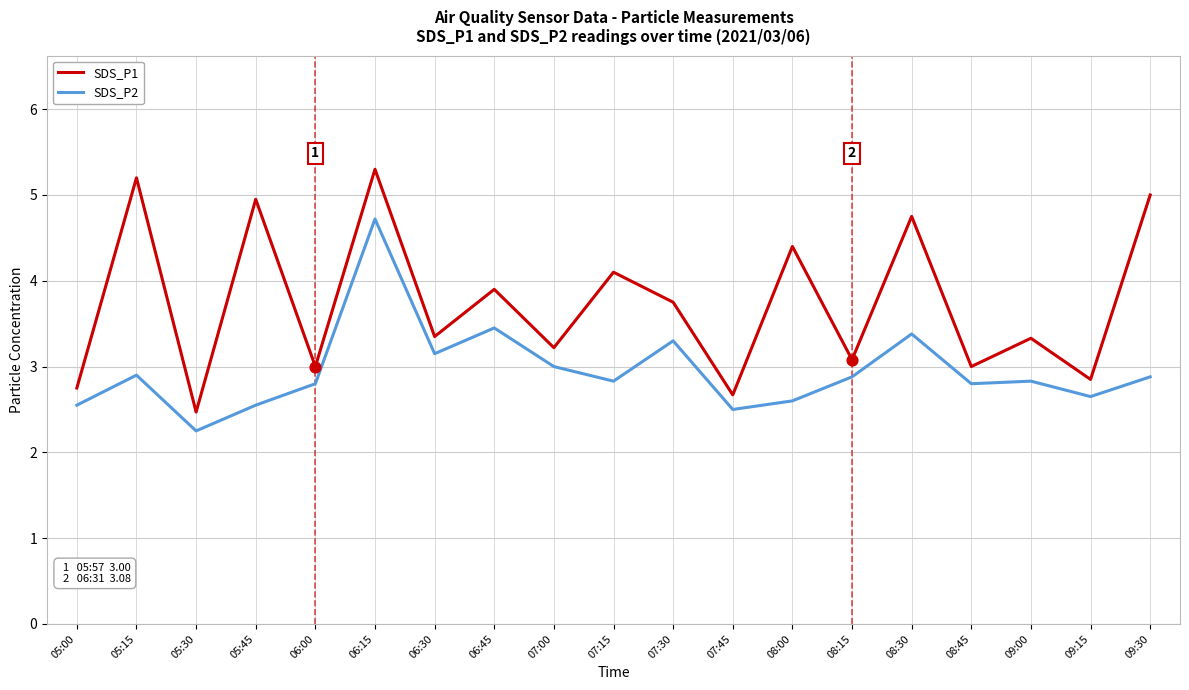

Which series changed the most between 05:00 and 08:30?

SDS_P1